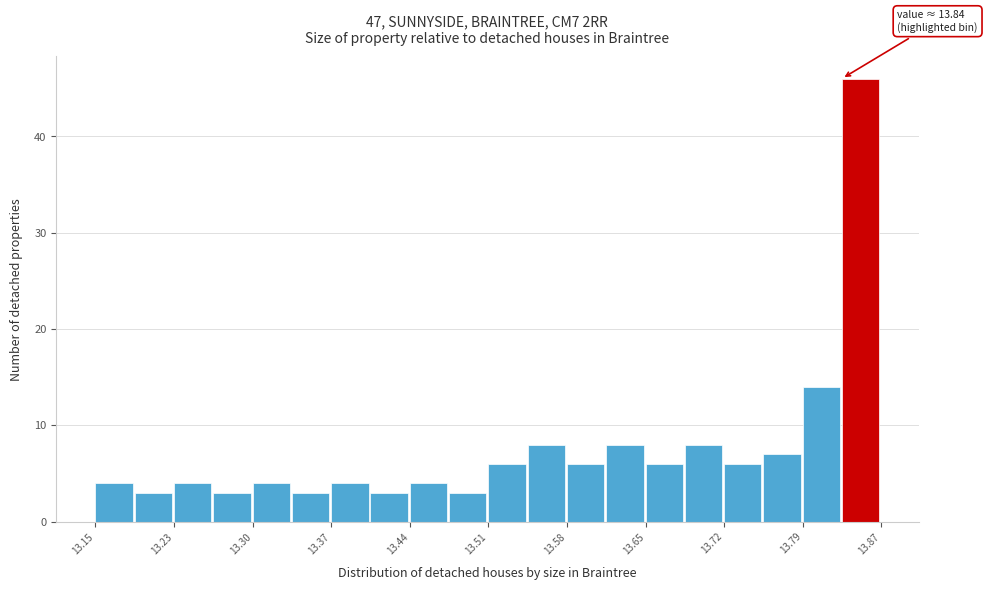

Around what value on the x-axis is the tallest bar? Give the approximate position of its centre, as read against the axis.

13.85